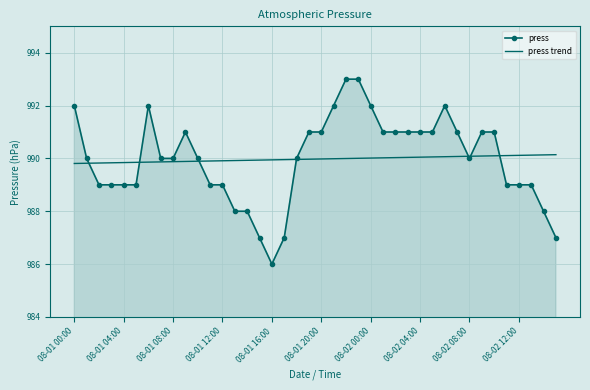

Which series has the widest spread of values?

press